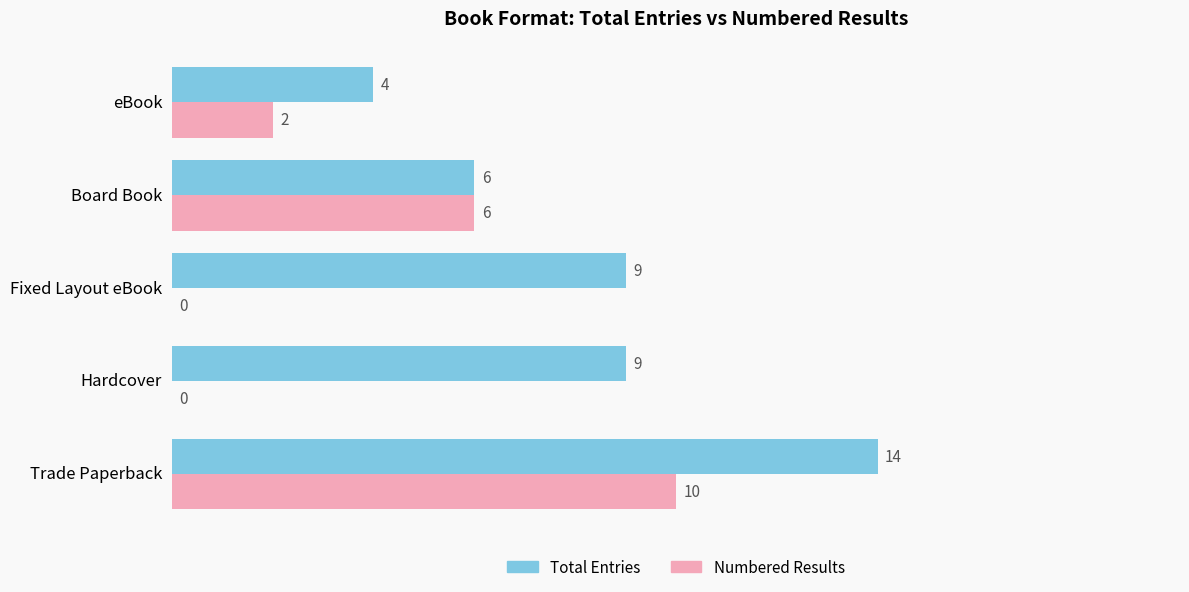

What is the sum of all Total Entries values?

42